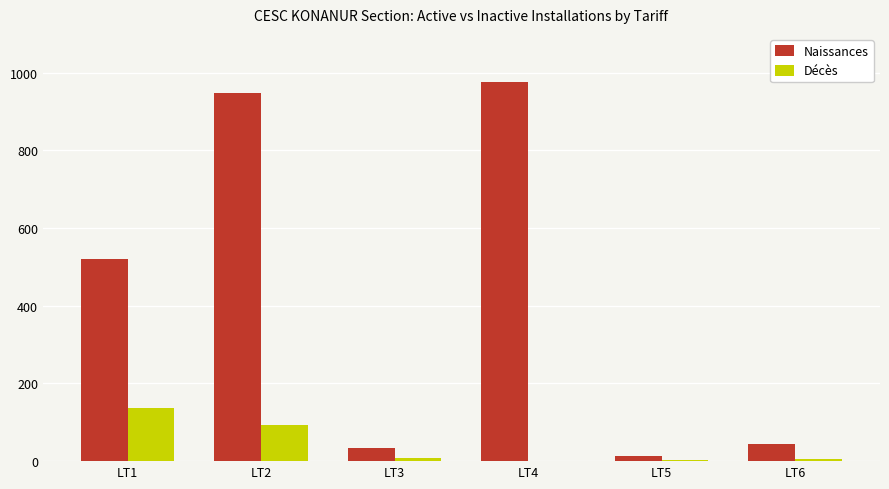

Does the chart contain stacked bars?

No